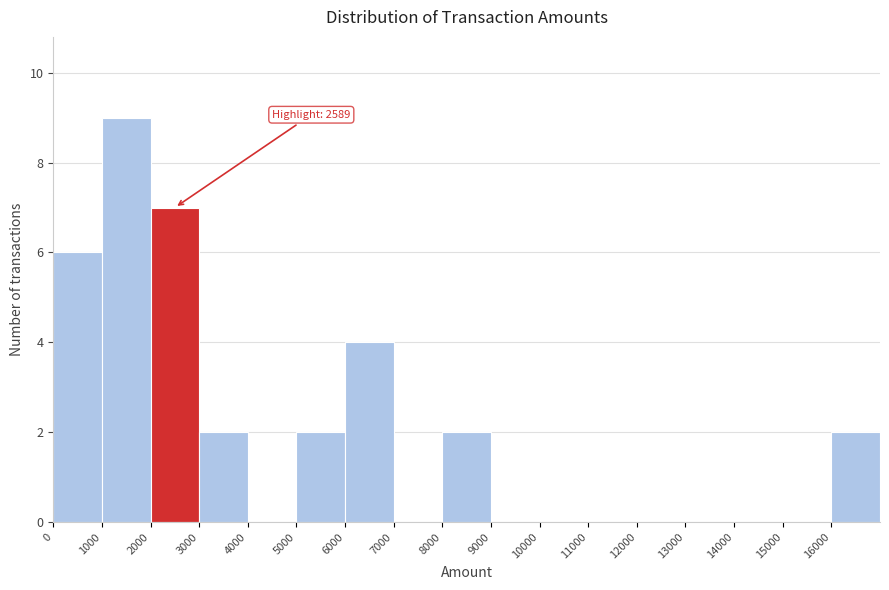

Over which range of the x-axis is the bar tallest?

1000 to 2000